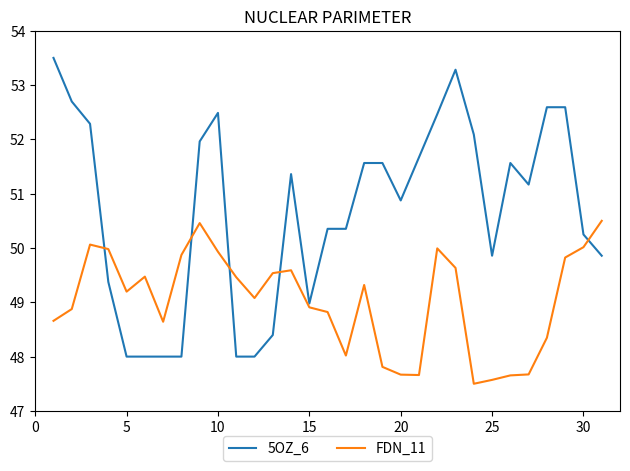

What is the lowest value of the FDN_11 series?

47.5